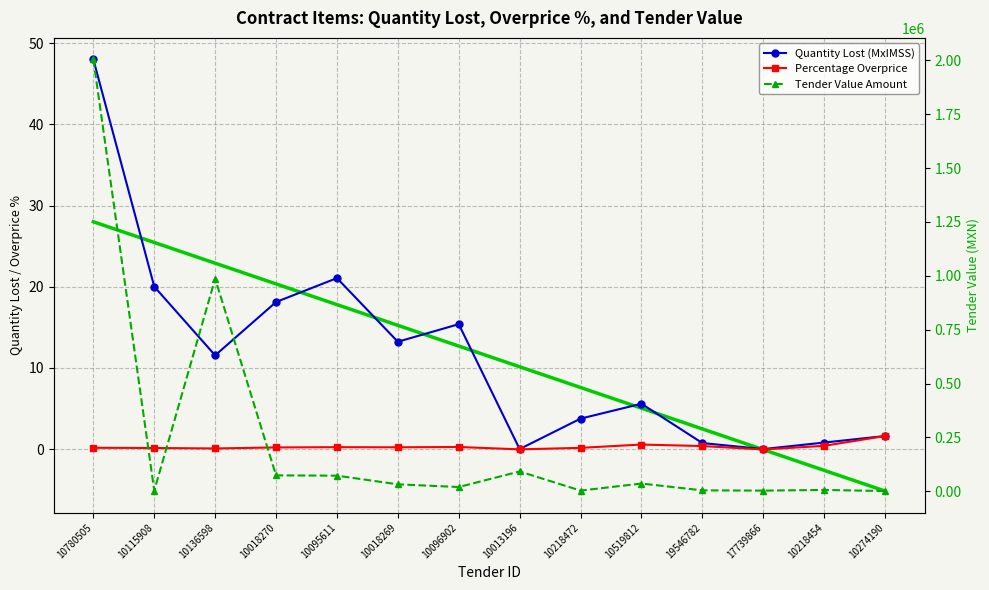

Between 10115908 and 10218454, which series saw the biggest shift?

Tender Value Amount